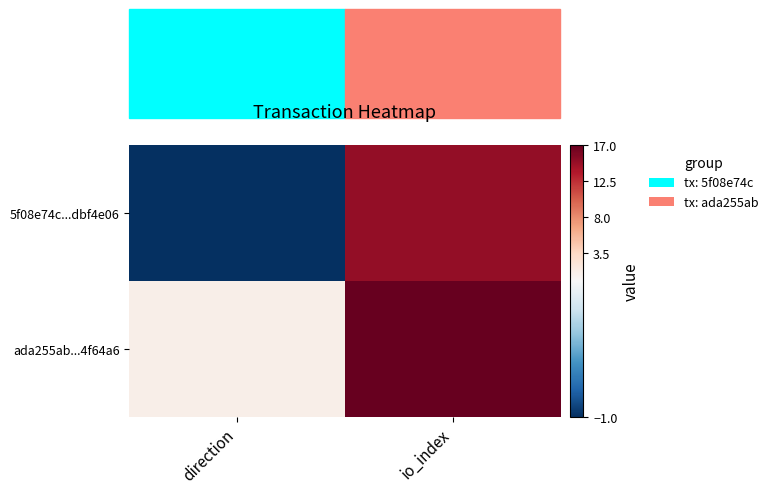

Reading left to right, transcribe all the data shown in this chart.

5f08e74c...dbf4e06: direction=-1	io_index=15
ada255ab...4f64a6: direction=1	io_index=17